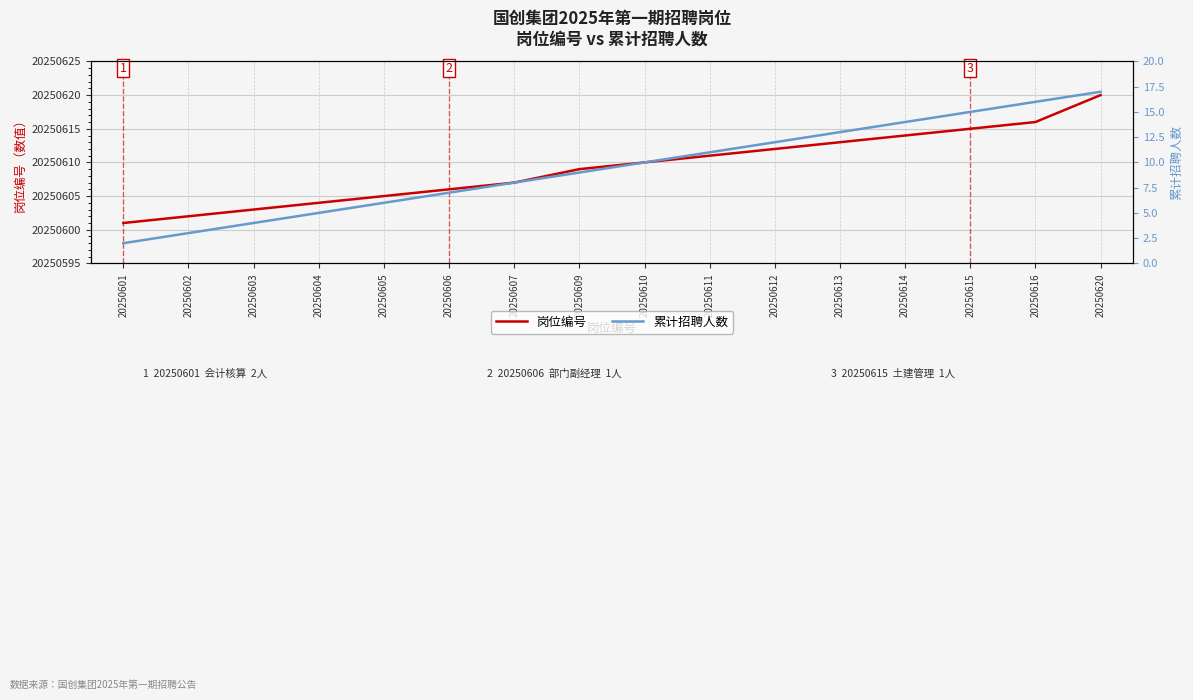

True or false: 岗位编号 has more than 1 points higher than both neighbors.

False